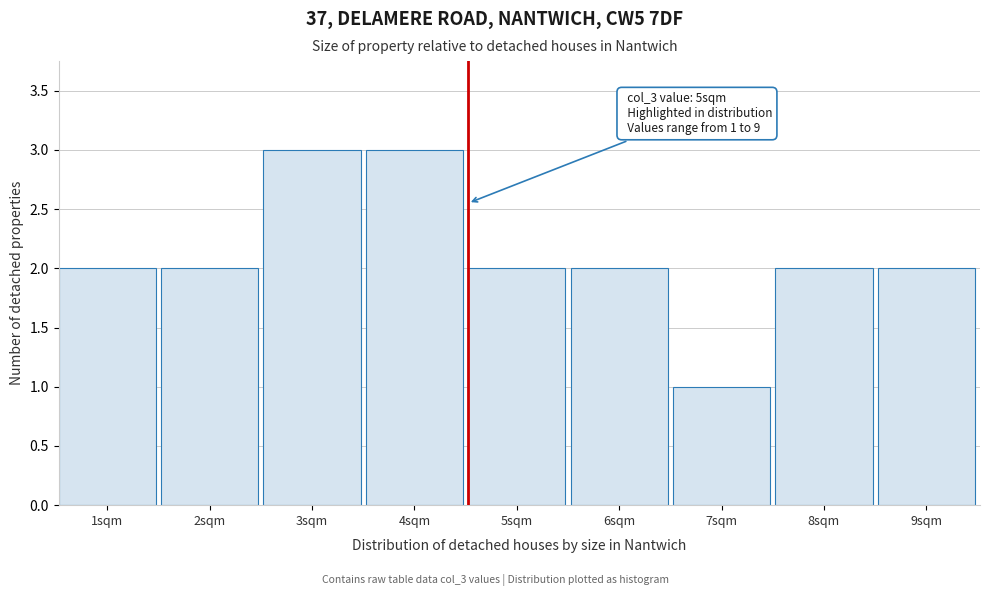

Reading left to right, what are all the values shown in this chart?

2	2	3	3	2	2	1	2	2